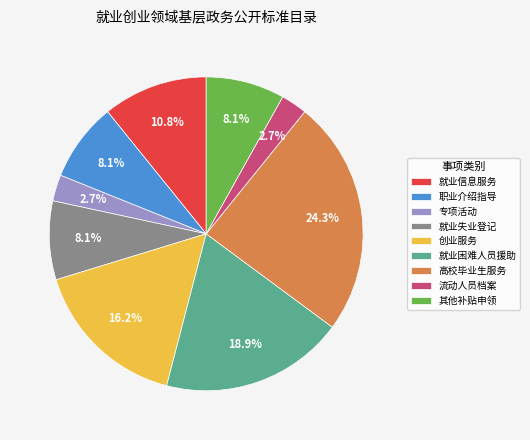

What is the largest slice in the pie chart?

高校毕业生服务